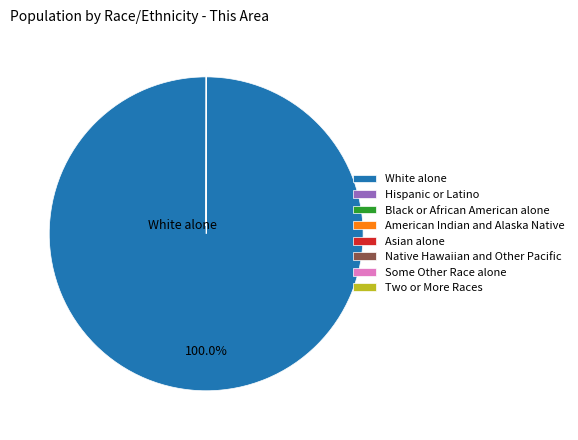

What is the largest slice in the pie chart?

White alone